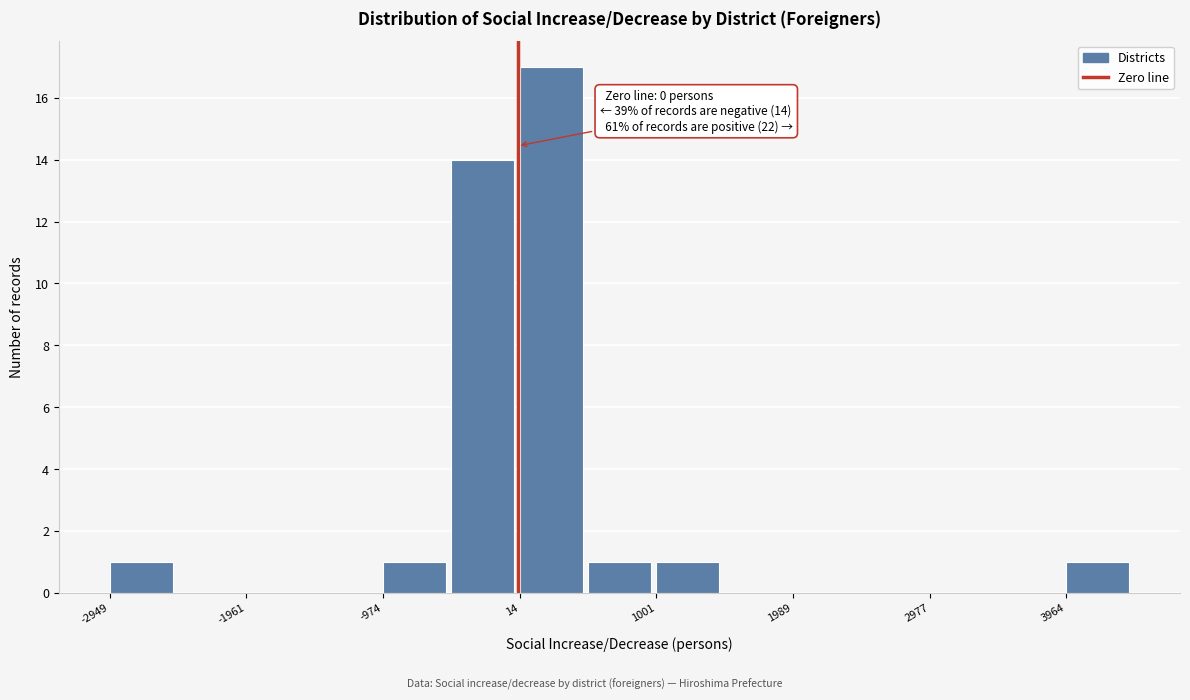

Over which range of the x-axis is the bar tallest?

0 to 500